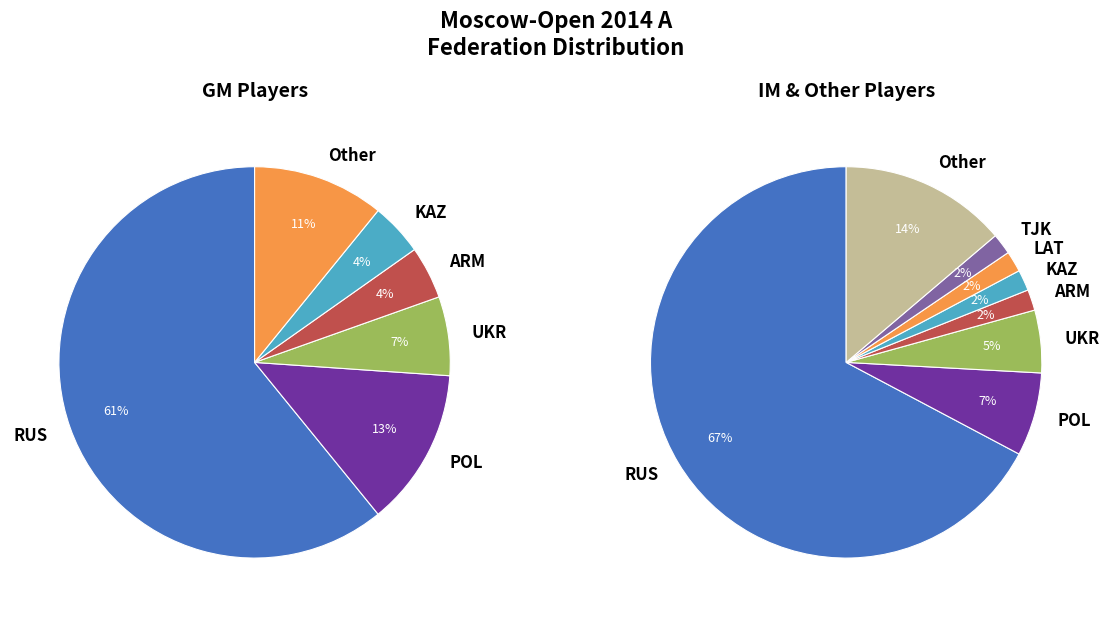

Count the number of slices in the pie.

8